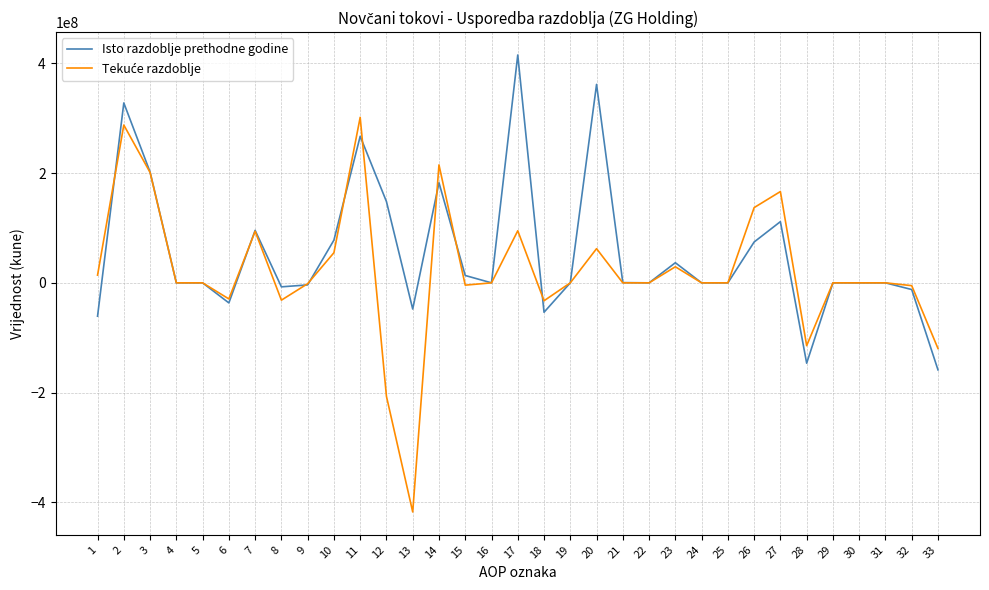

What is the lowest value of the Isto razdoblje prethodne godine series?

-158721000